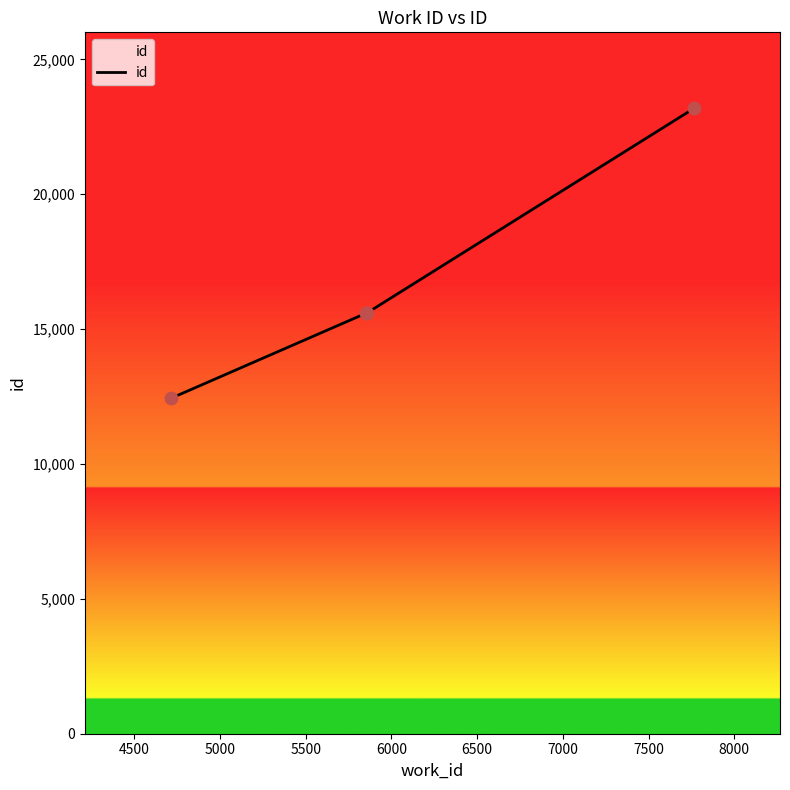

What is the maximum value shown in the chart?

23189